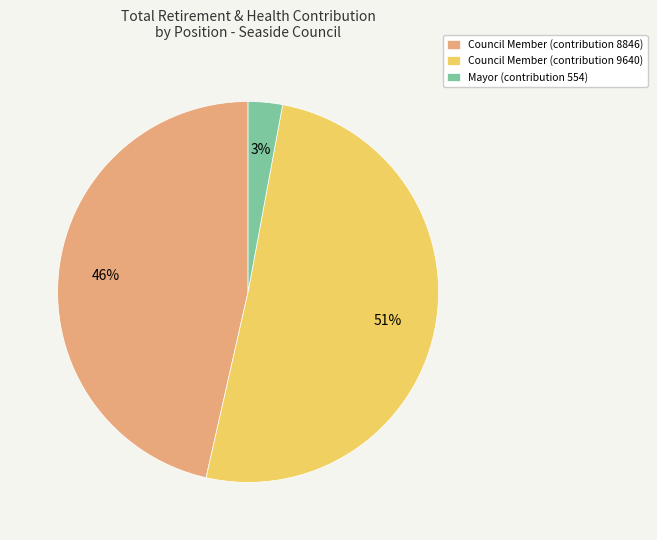

Which slice is the smallest?

Mayor (contribution 554)